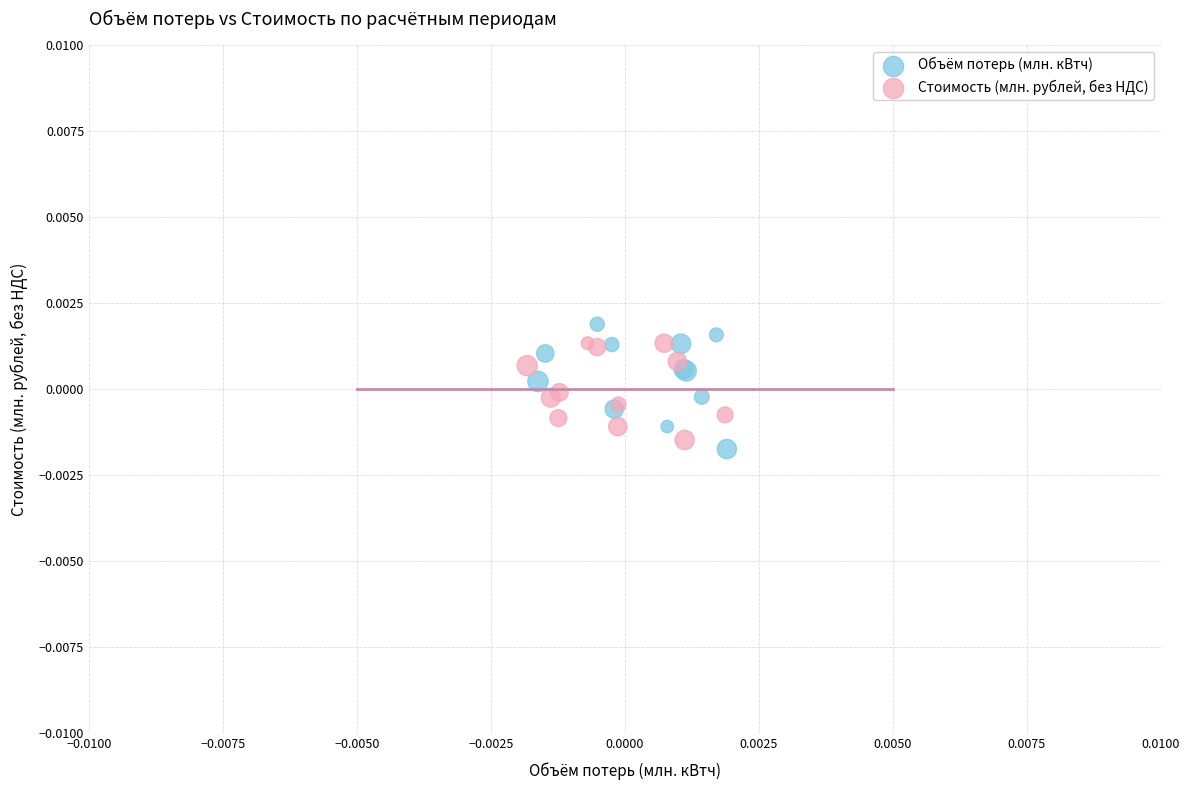

Which series contains the highest Y value?

Объём потерь (млн. кВтч)